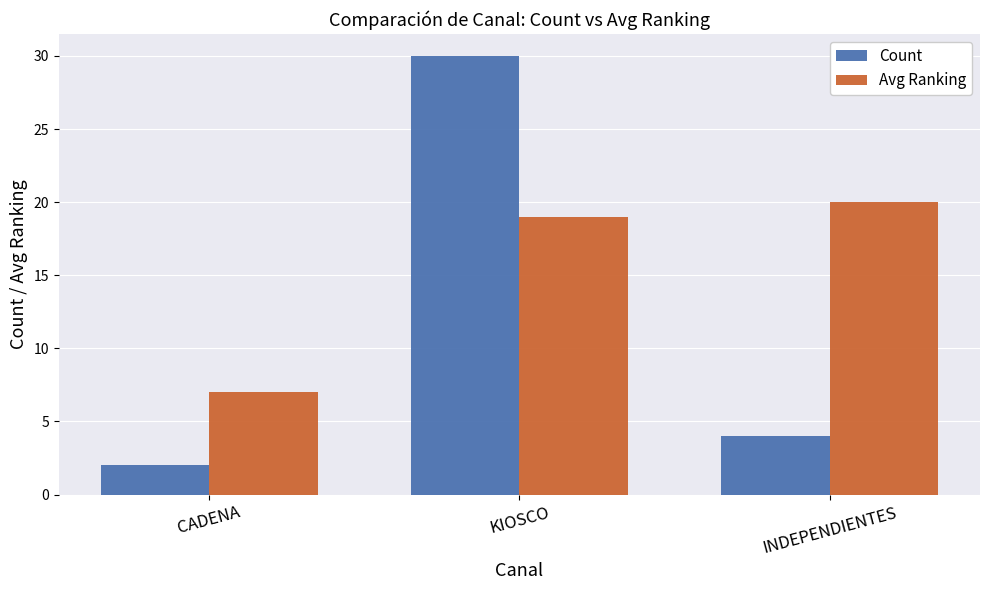

What is the average value of the Avg Ranking series?

15